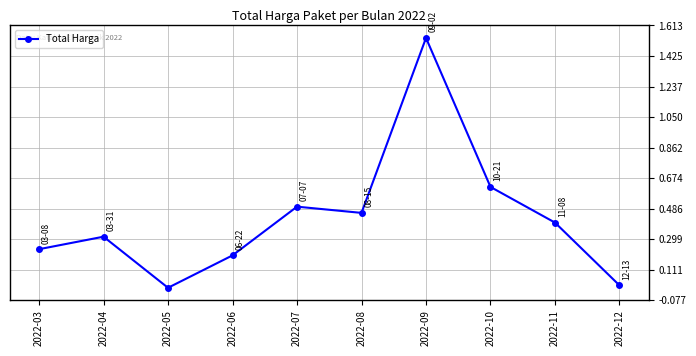

At which category does the data reach its first local valley?

2022-05